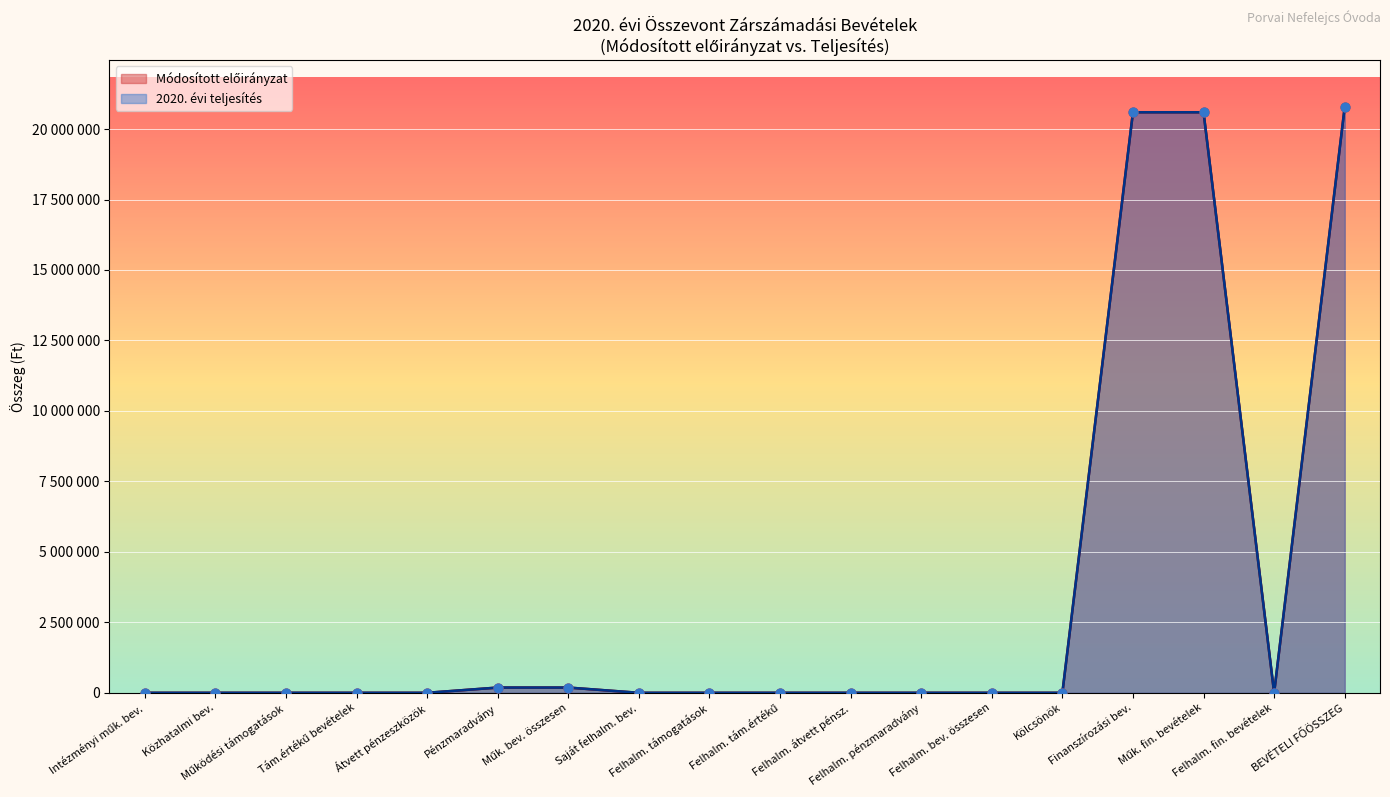

Which series reaches the minimum Y coordinate?

Módosított előirányzat